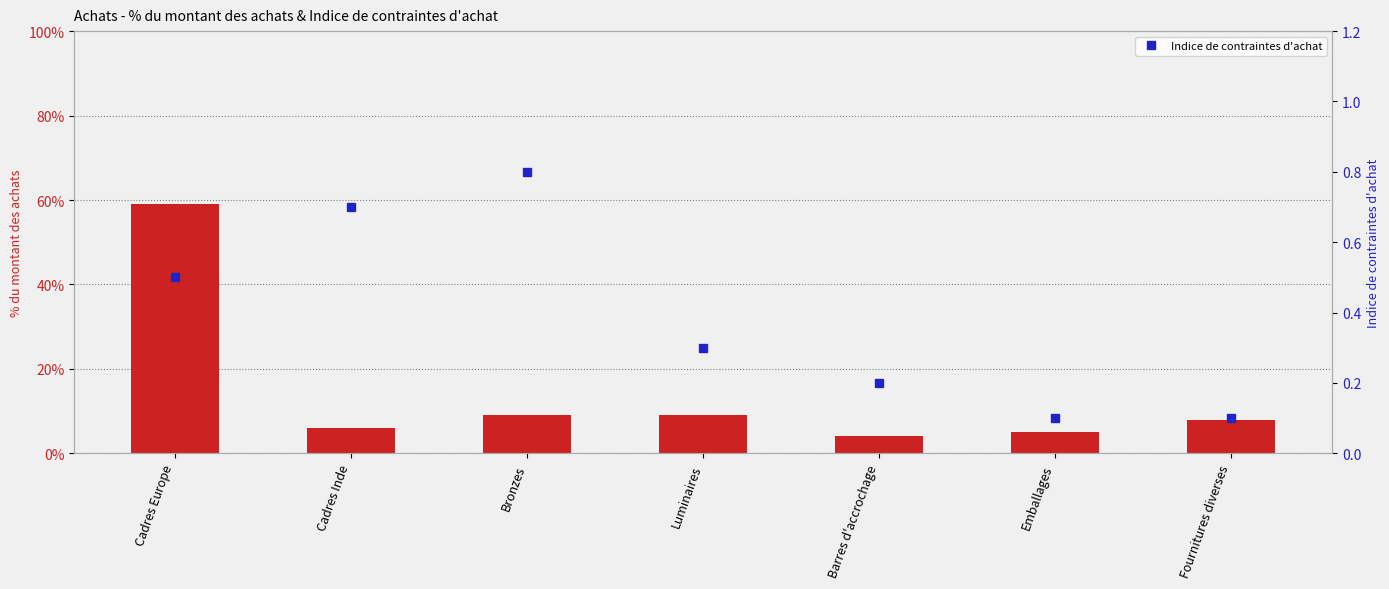

Which label corresponds to the largest value in the chart?

Bronzes